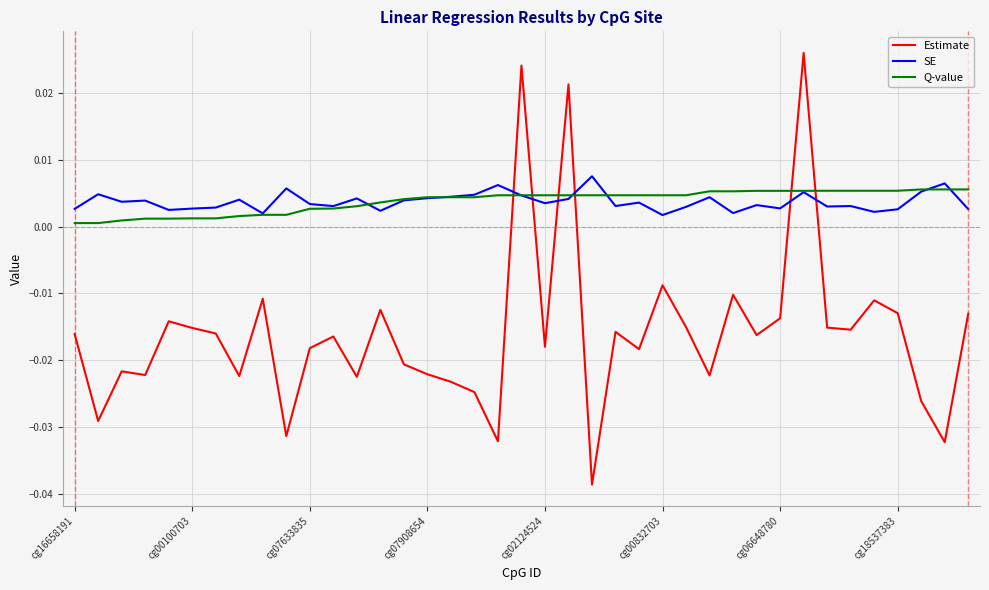

Which series ends up on top after the final intersection of SE and Estimate?

SE